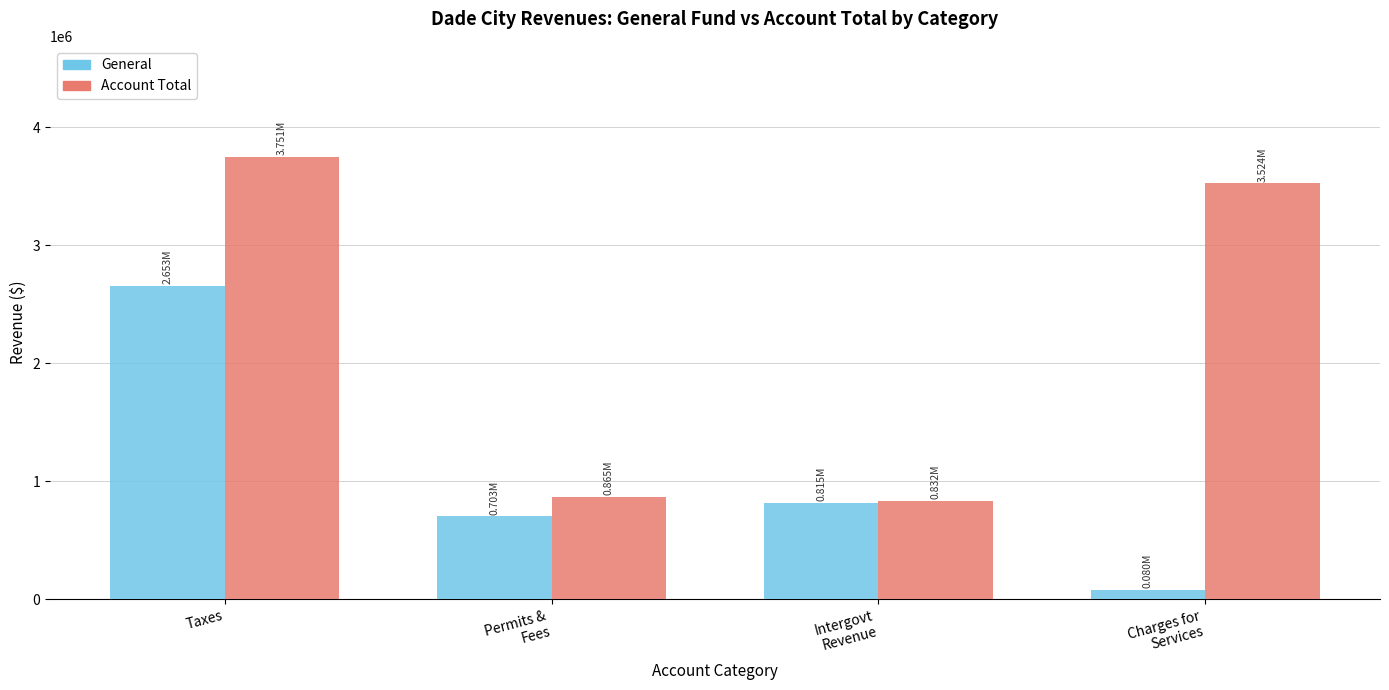

Which series has the largest range (max minus min)?

Account Total